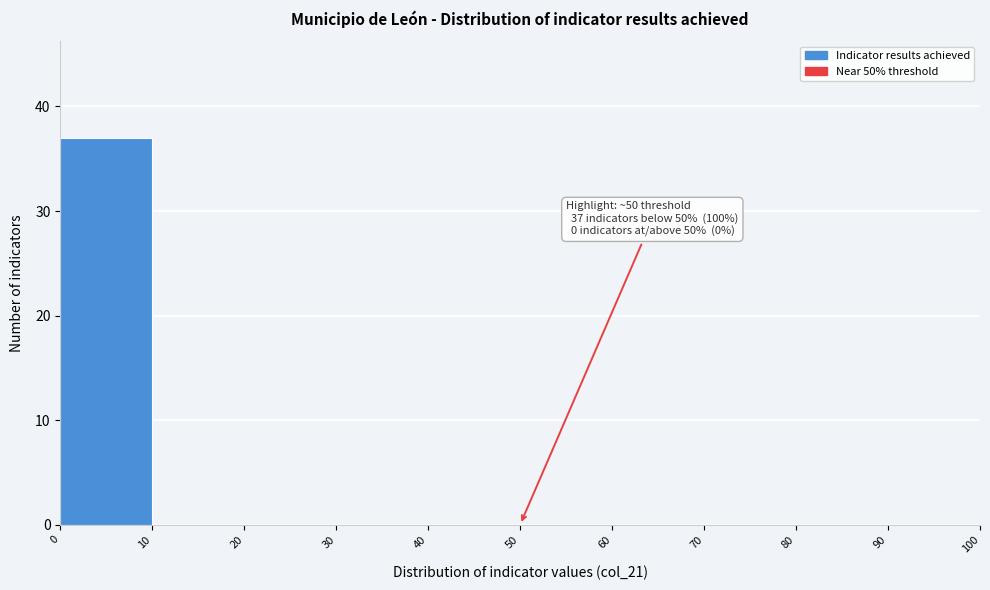

Over which range of the x-axis is the bar tallest?

0 to 10